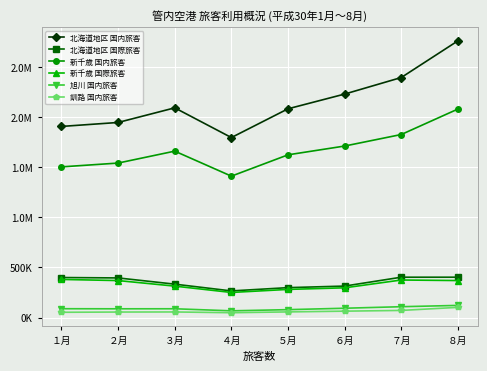

Reading right to left, transcribe all the data shown in this chart.

北海道地区 国内旅客: ８月=2758246	７月=2392546	６月=2227455	５月=2080594	４月=1793833	３月=2090141	２月=1944296	１月=1904827
北海道地区 国際旅客: ８月=401888	７月=401763	６月=313420	５月=297841	４月=265079	３月=332530	２月=394647	１月=398614
新千歳 国内旅客: ８月=2078208	７月=1824357	６月=1709402	５月=1621745	４月=1409140	３月=1658506	２月=1539681	１月=1501624
新千歳 国際旅客: ８月=368400	７月=373900	６月=296054	５月=280197	４月=249772	３月=312965	２月=368300	１月=379700
旭川 国内旅客: ８月=120751	７月=107780	６月=92552	５月=78464	４月=66653	３月=87222	２月=86886	１月=87699
釧路 国内旅客: ８月=101219	７月=70668	６月=63332	５月=55826	４月=47874	３月=55331	２月=54468	１月=52154